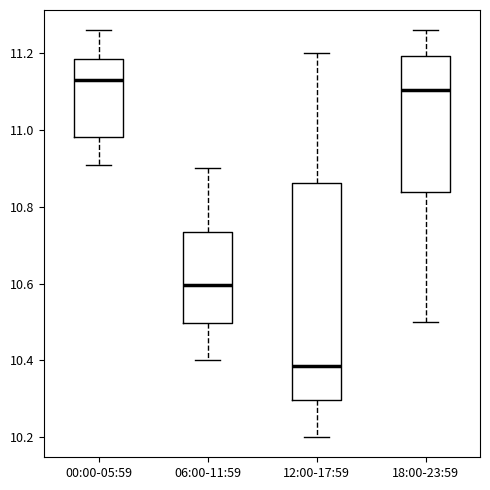

Reading left to right, read every box against the y-axis: the position of its median line, the range the box covers, and the ends of its whiskers. The values are not printed on the chart, so give them approximately, as read against the axis.

00:00-05:59: median 11.14, box 10.98 to 11.18, whiskers 10.92 to 11.26
06:00-11:59: median 10.60, box 10.50 to 10.74, whiskers 10.40 to 10.90
12:00-17:59: median 10.38, box 10.30 to 10.86, whiskers 10.20 to 11.20
18:00-23:59: median 11.10, box 10.84 to 11.20, whiskers 10.50 to 11.26